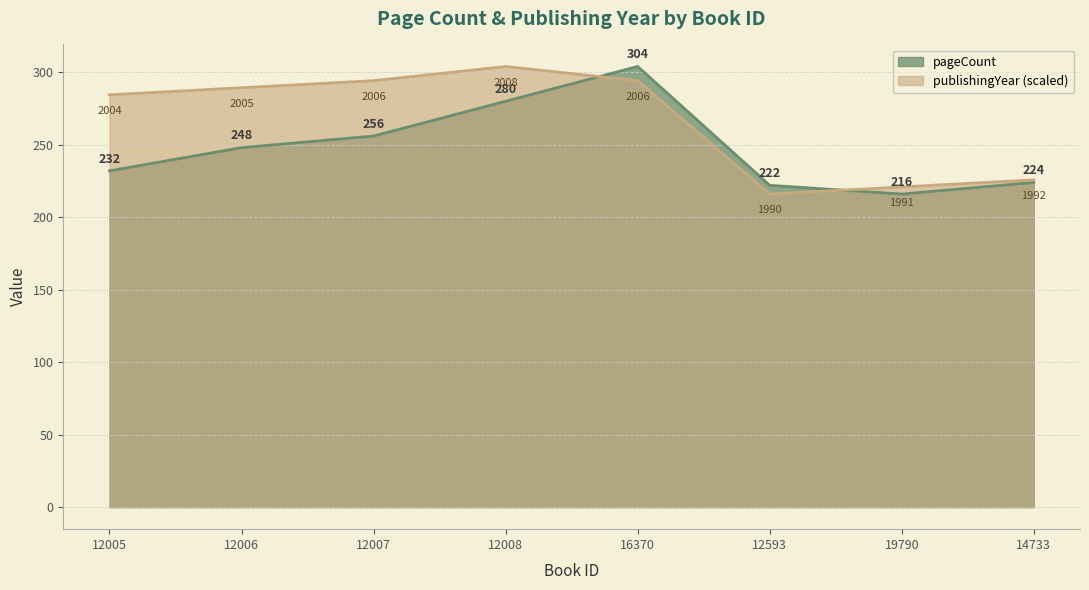

Read the publishingYear value at 12008.

304.0